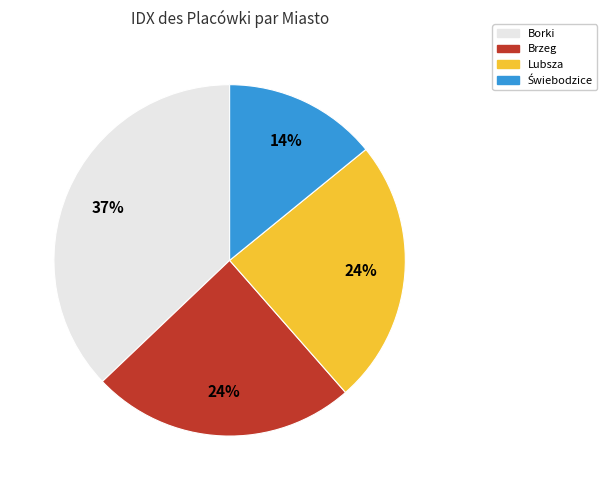

Do Brzeg and Borki together represent more than half of the pie?

Yes